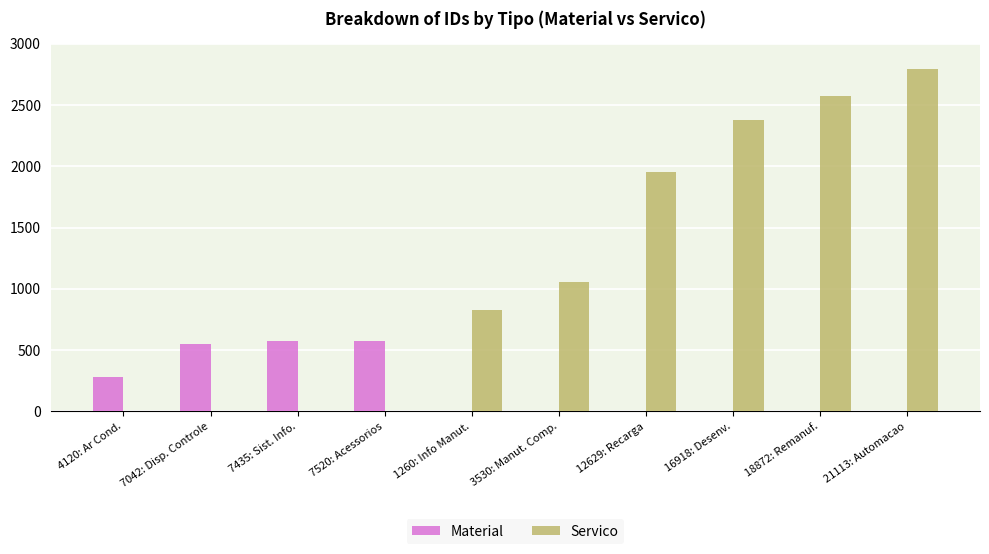

Does the chart contain stacked bars?

No